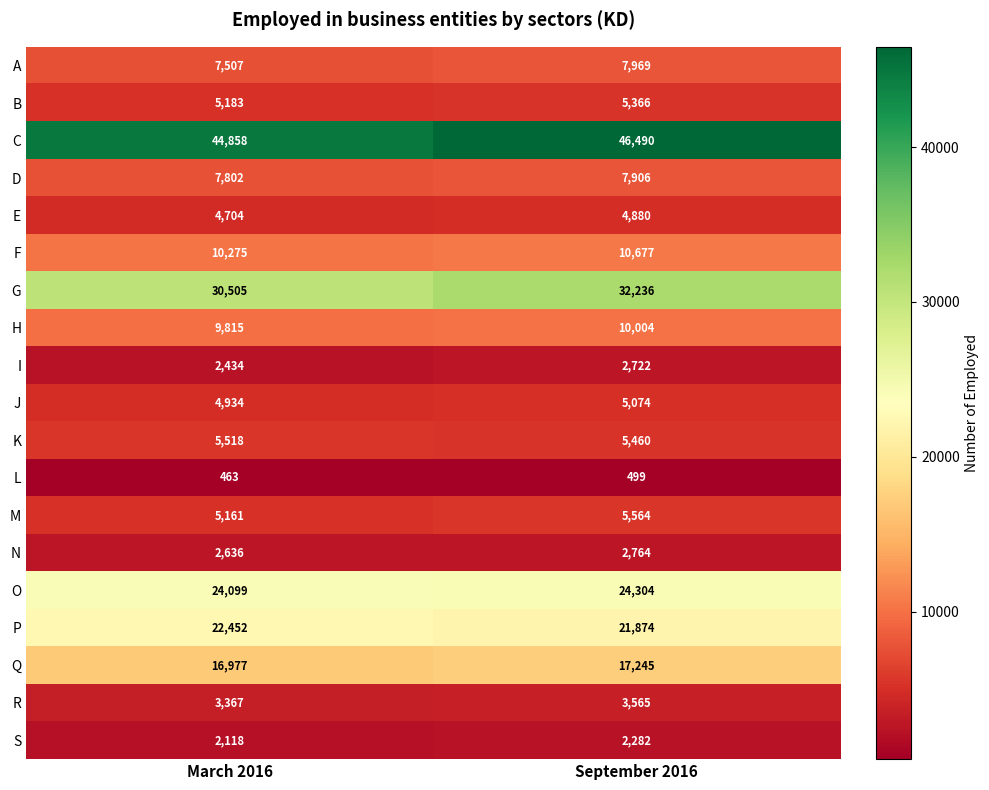

How many data points does each series have?

2